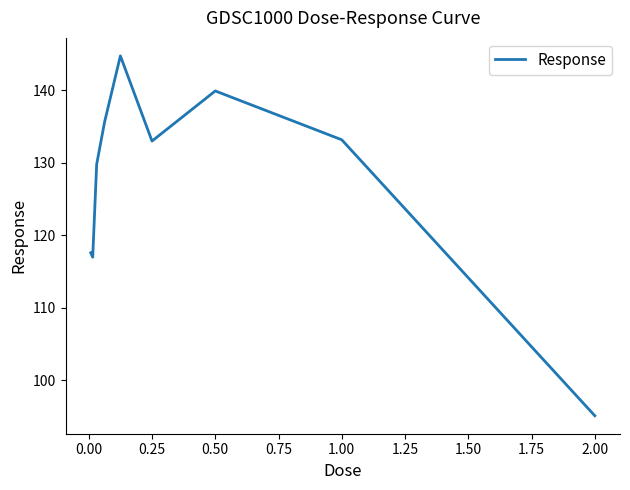

What is the difference between the maximum and minimum values?

49.7